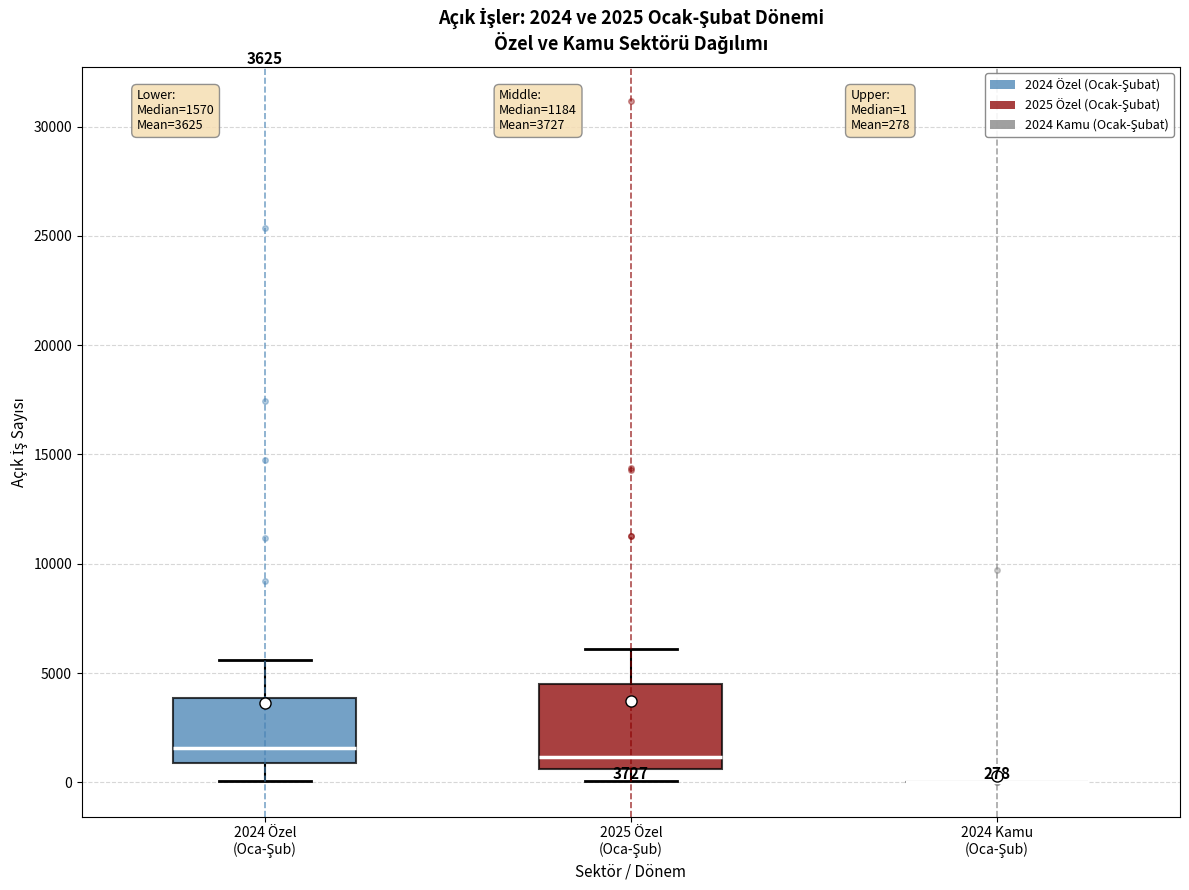

Comparing the boxes themselves (not the whiskers), which one is the tallest?

2025 Özel (Oca-Şub)